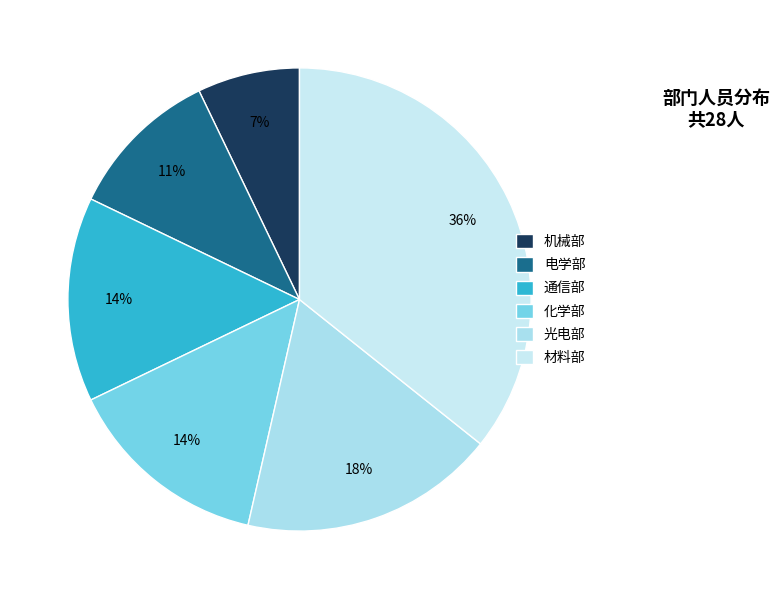

Is there a majority slice in this chart?

No